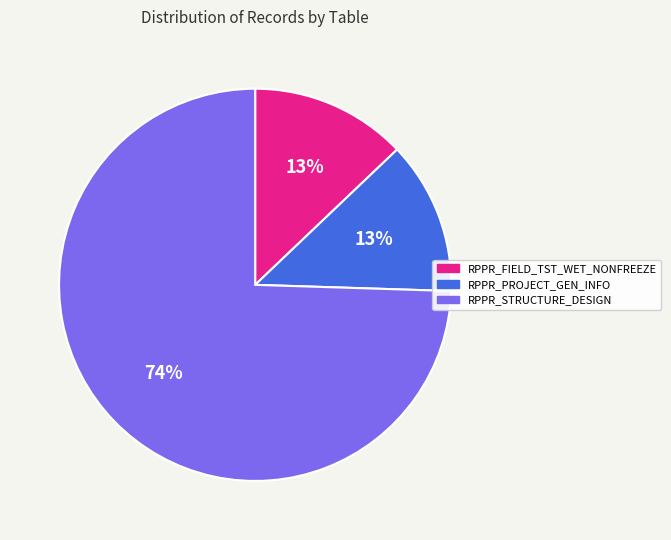

Which slice is the largest?

RPPR_STRUCTURE_DESIGN